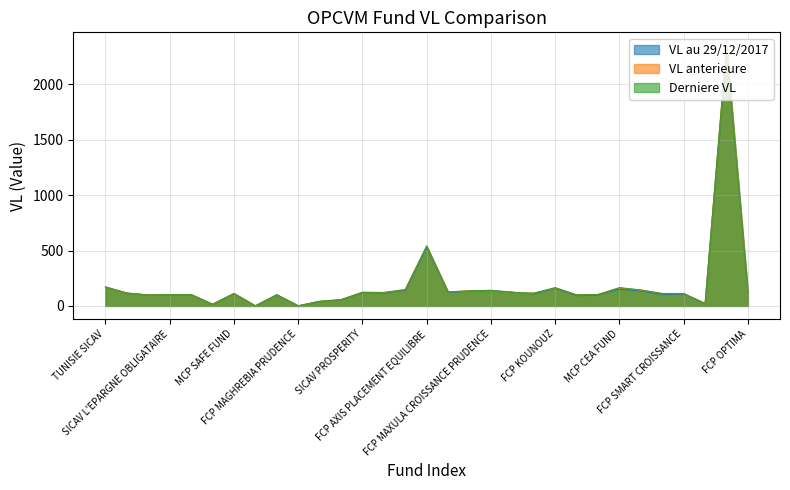

The value of VL au 29/12/2017 at FCP MAGHREBIA PRUDENCE is 1.6. True or false?

True